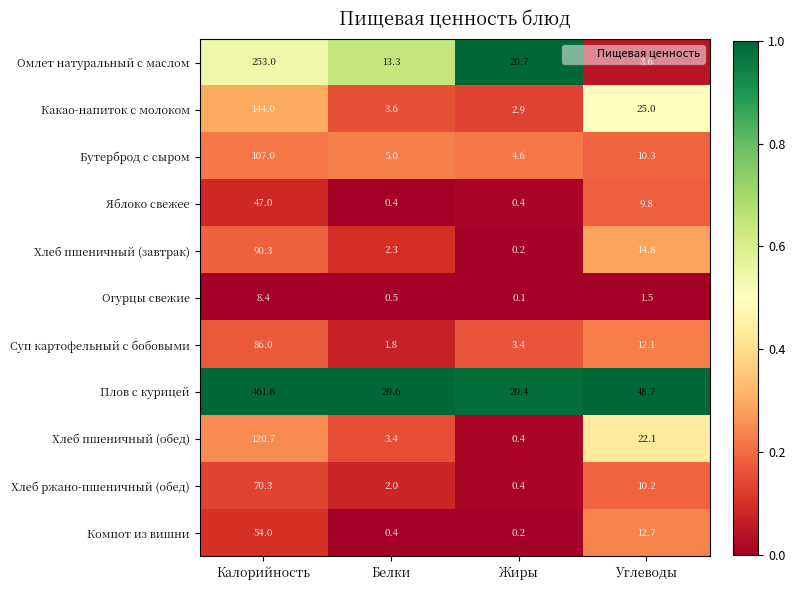

List the series in order of their peak value, highest first.

Плов с курицей, Омлет натуральный с маслом, Какао-напиток с молоком, Хлеб пшеничный (обед), Бутерброд с сыром, Хлеб пшеничный (завтрак), Суп картофельный с бобовыми, Хлеб ржано-пшеничный (обед), Компот из вишни, Яблоко свежее, Огурцы свежие